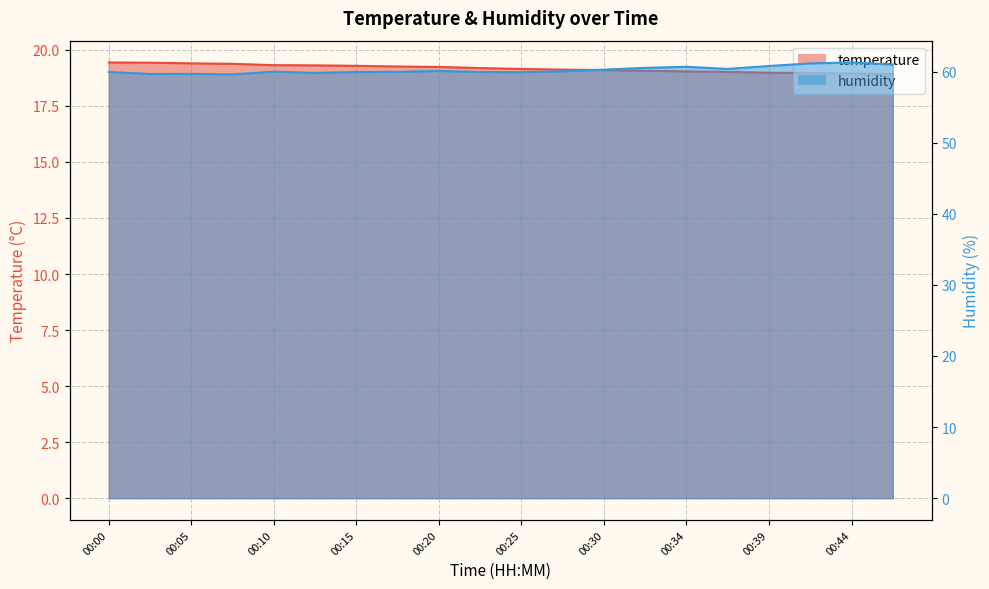

What is the minimum value shown in the chart?

18.9